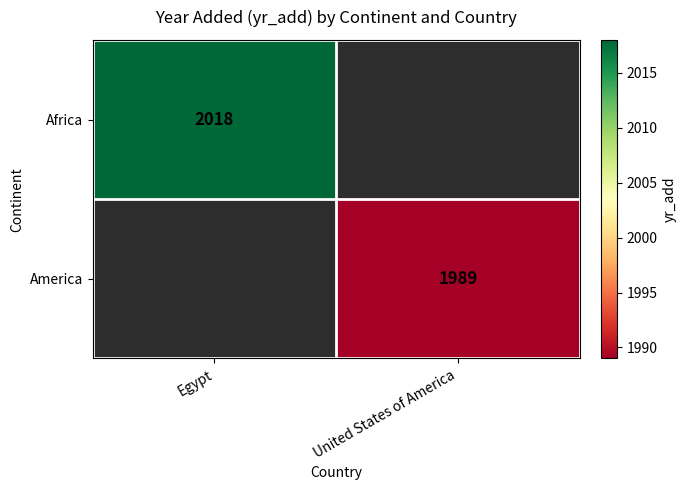

True or false: Africa has a value of 2018 at Egypt.

True